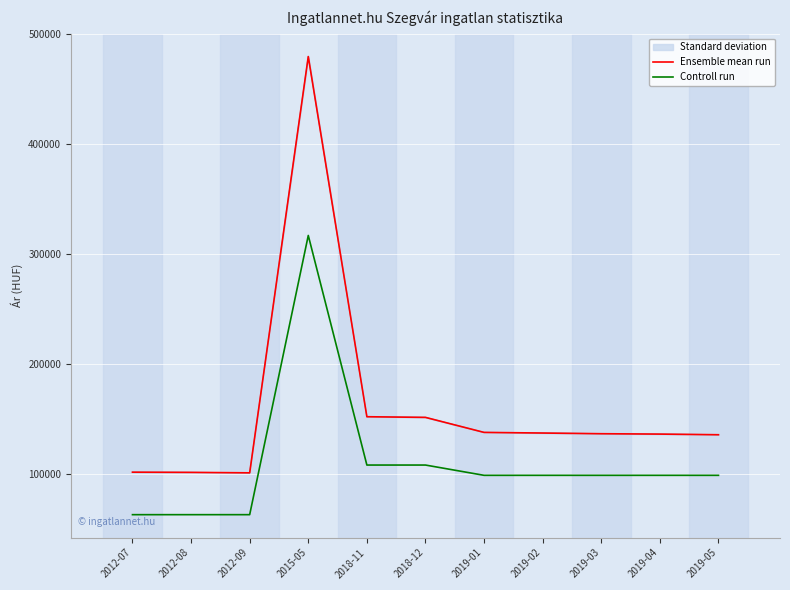

Rank the series at 2012-07 from highest to lowest value.

Ensemble mean run, Controll run